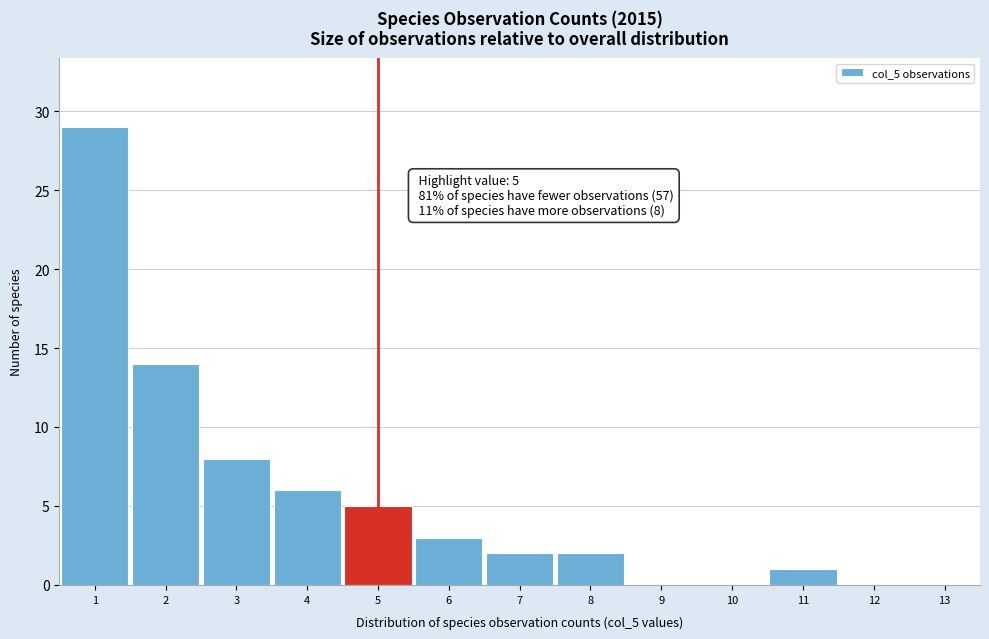

Which range on the x-axis has the tallest bar?

0.5 to 1.5